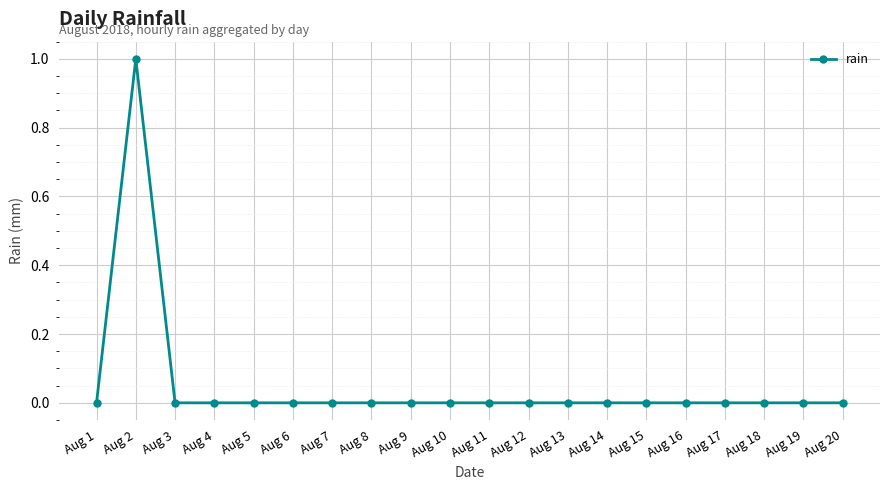

What is the greatest value displayed?

1